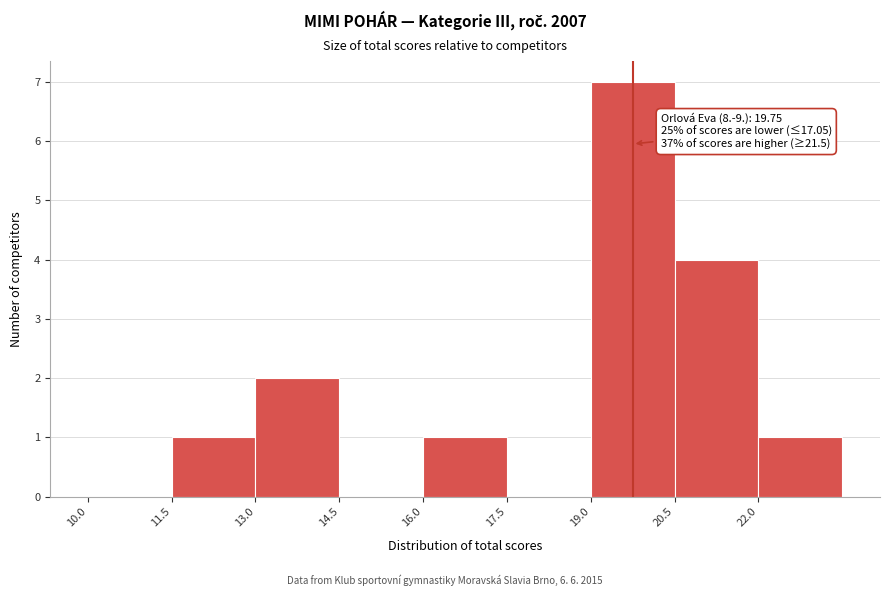

Which range on the x-axis has the tallest bar?

19.0 to 20.5